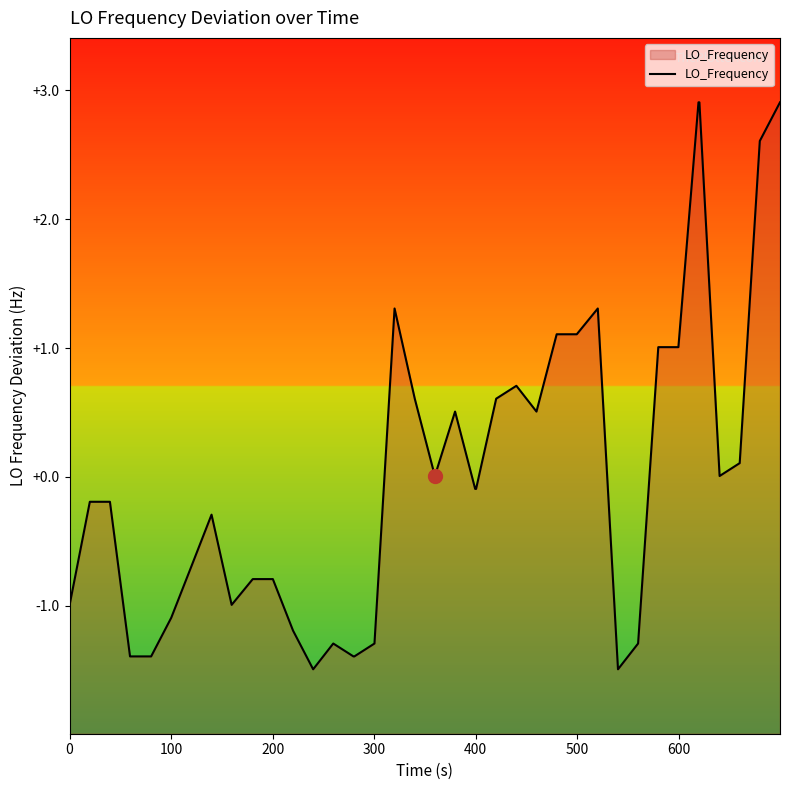

How many positive values are there?

18